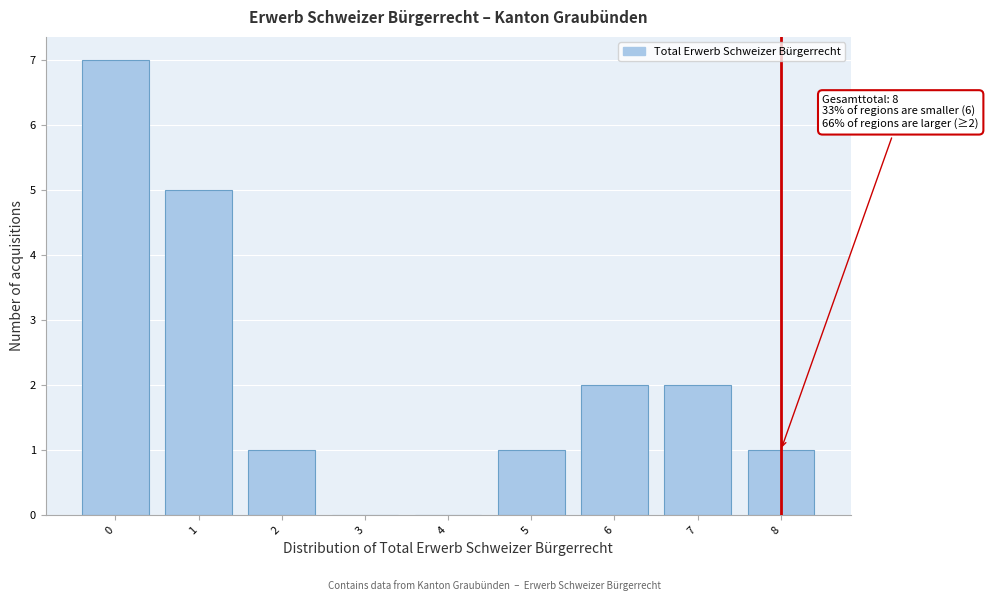

True or false: the data shows -5 at 3.

False